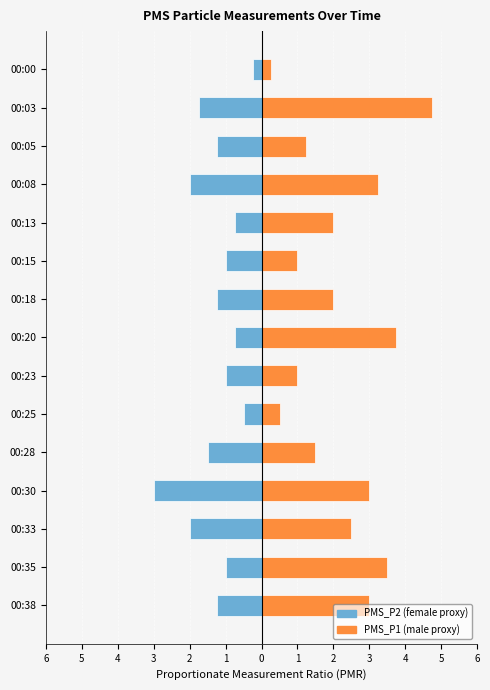

The value of PMS_P1 at 00:30 is 1.6. True or false?

False